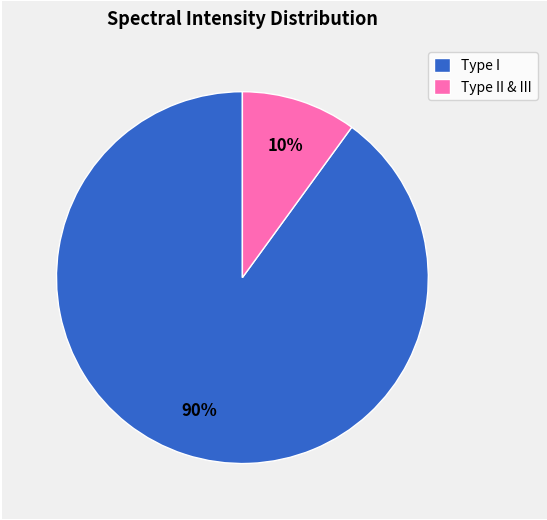

How many segments does this pie chart have?

2